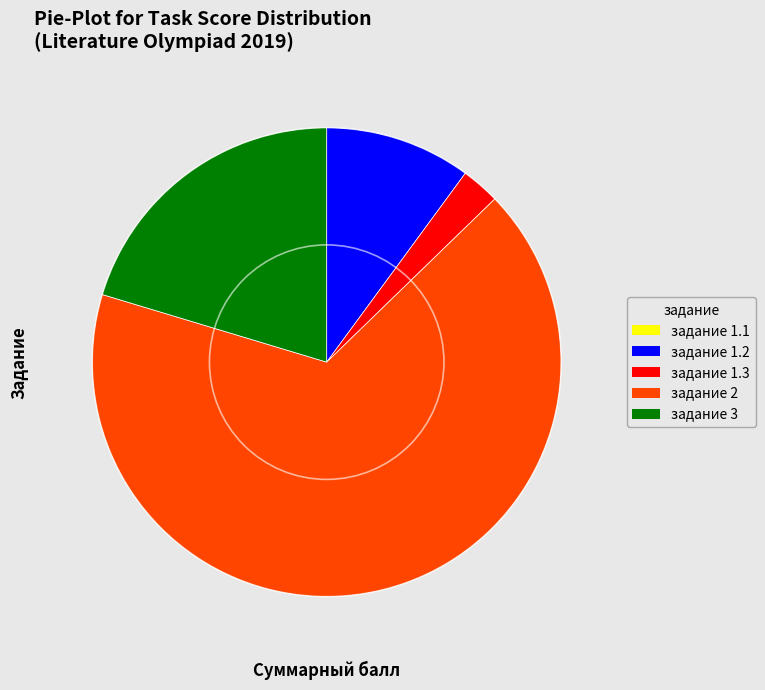

True or false: задание 3 accounts for 20% of the total.

True